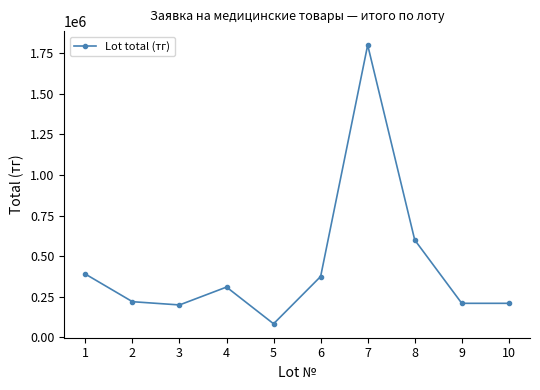

What is the average value?

439900